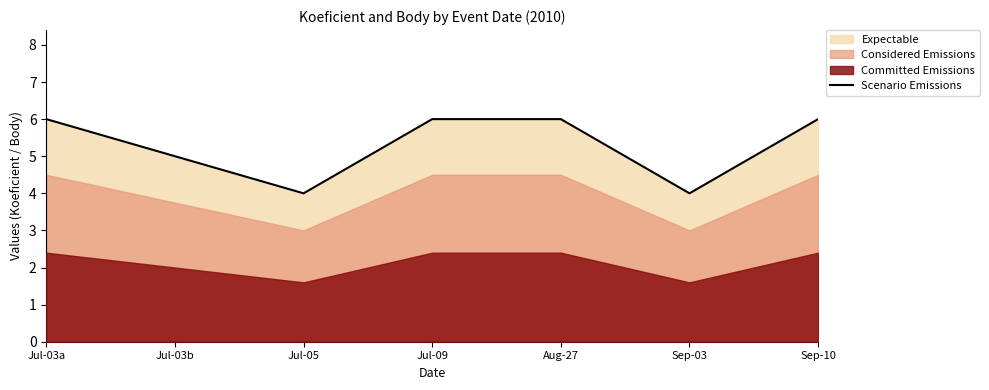

True or false: there are more than 0 points higher than both neighbors.

False